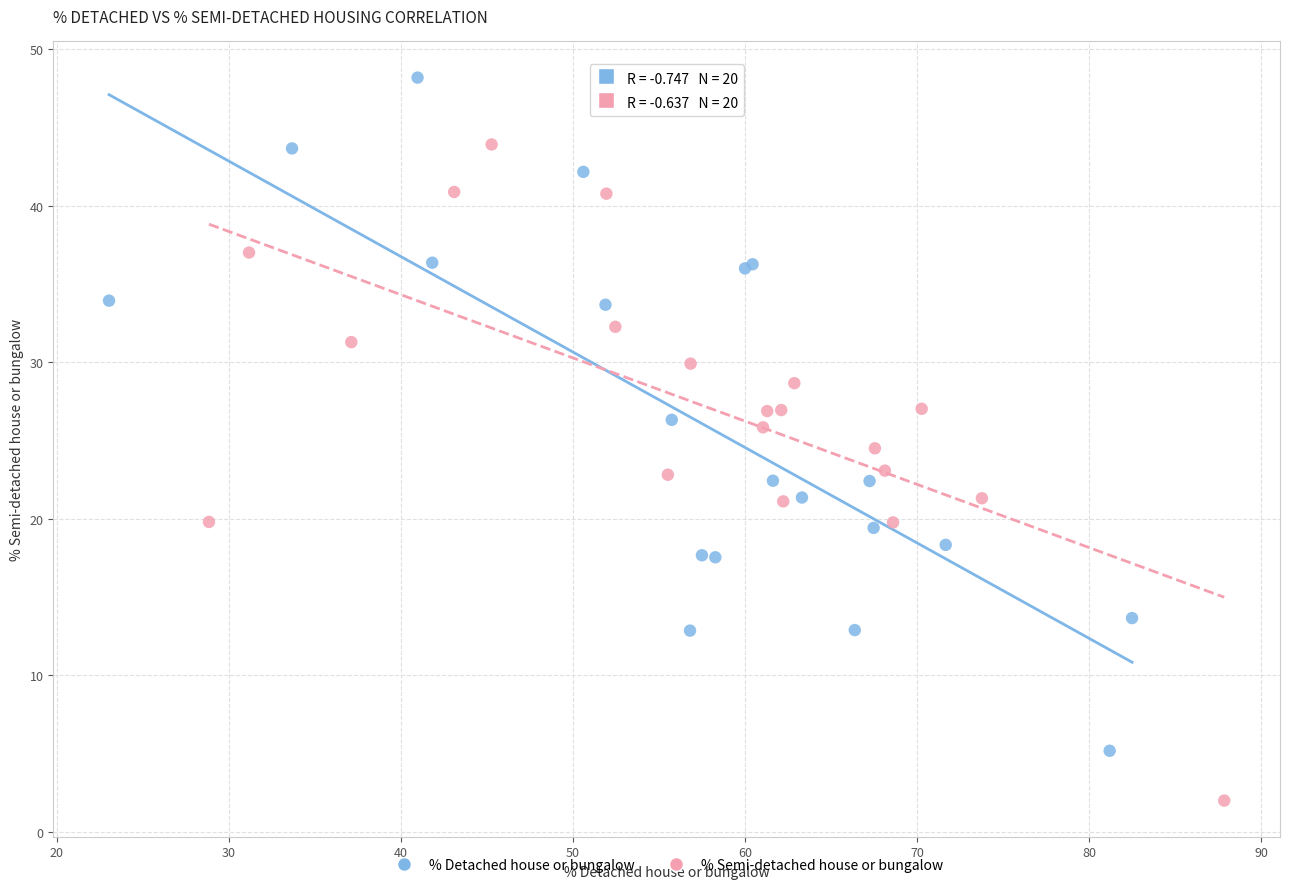

Which series has the largest Y range (max minus min)?

% Detached house or bungalow